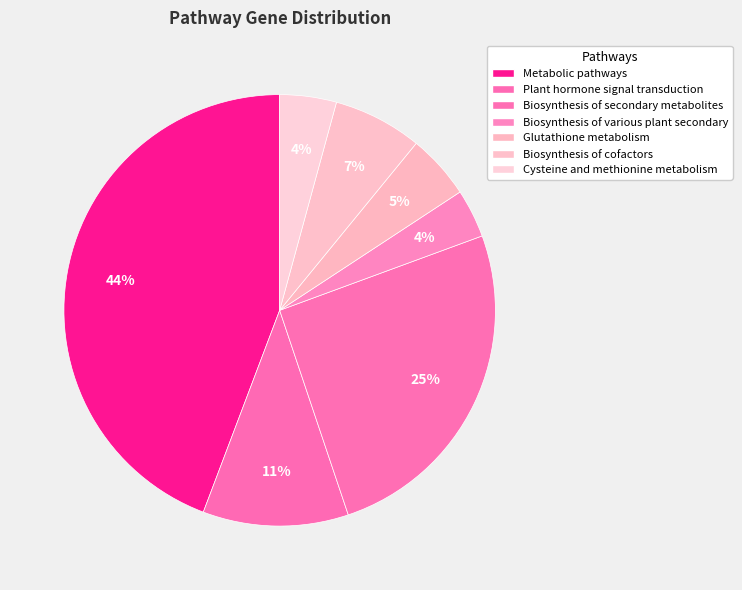

What is the smallest slice in the pie chart?

Biosynthesis of various plant secondary